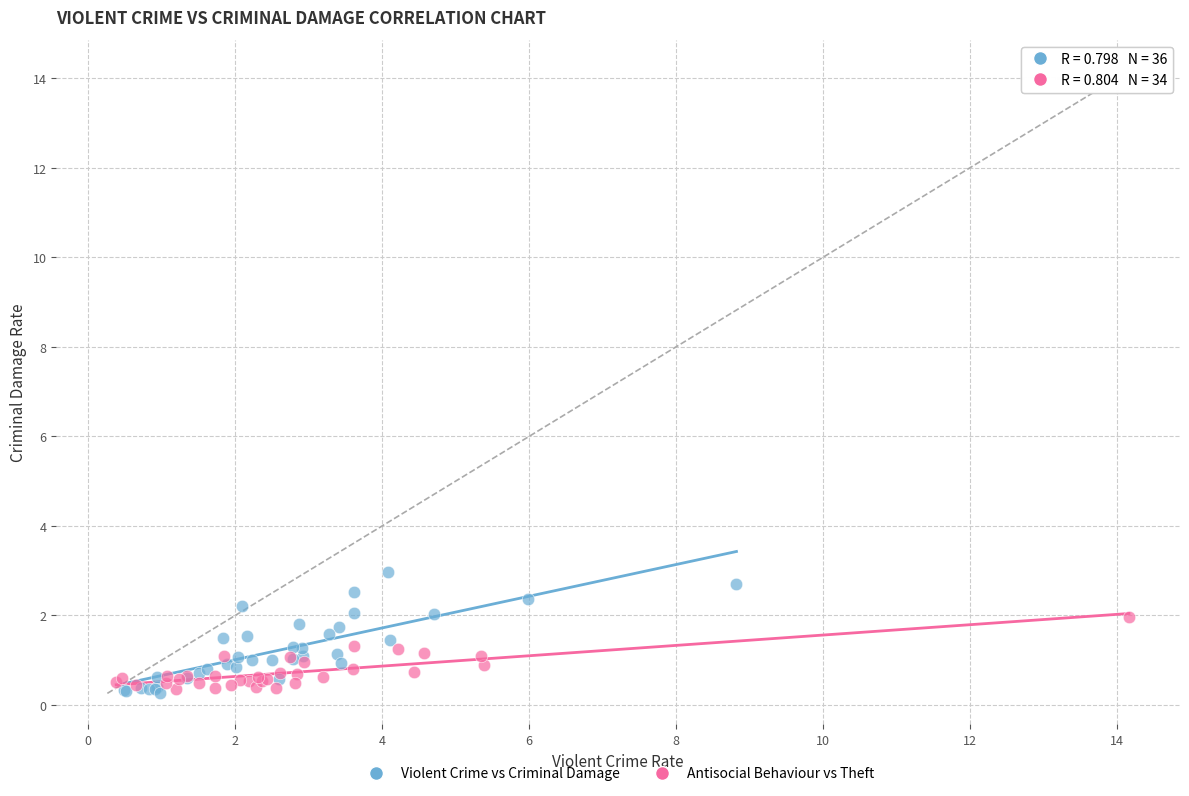

Which series reaches the maximum Y coordinate?

Violent Crime vs Criminal Damage